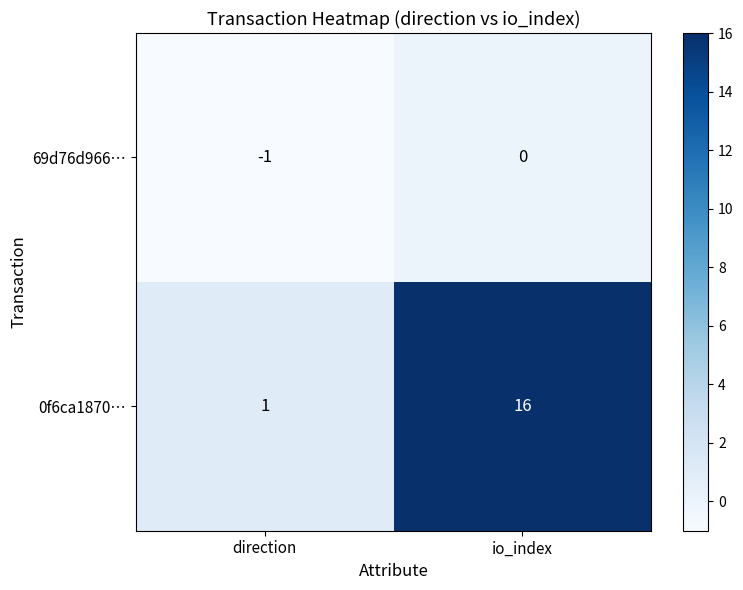

True or false: 69d76d966… has a value of 0 at io_index.

True